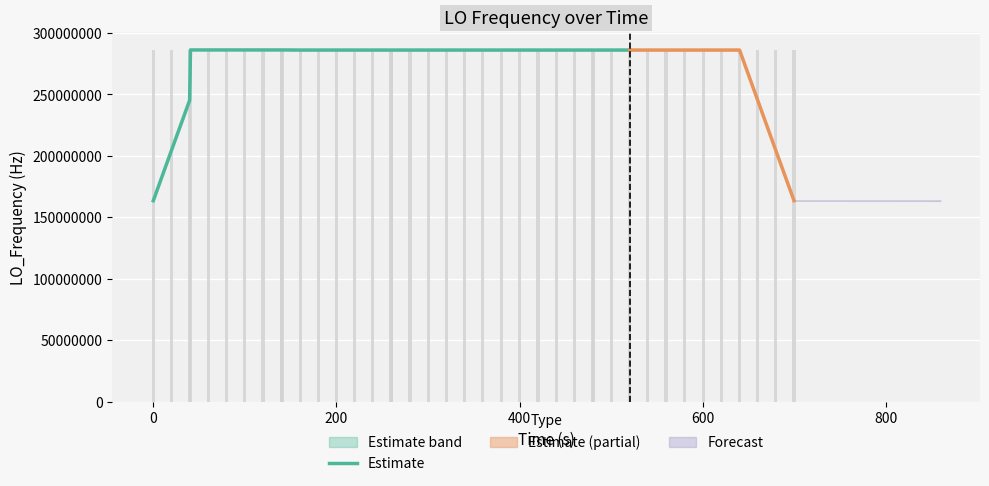

Reading left to right, extract all data points from this chart.

163455428.9	204319286.2	245183143.4	286137815.8	286137815.8	286137815.9	286137815.9	286137815.5	286137815.4	286137815.4	286047000.3	286047000.4	286047000.3	286047000.1	286047000.0	286047000.1	286046999.8	286046999.9	286046999.9	286046999.6	286046999.4	286046999.4	286046999.3	286046999.6	286046999.6	286046999.6	286047000.2	286047000.7	286047001.4	286047001.5	286047002.0